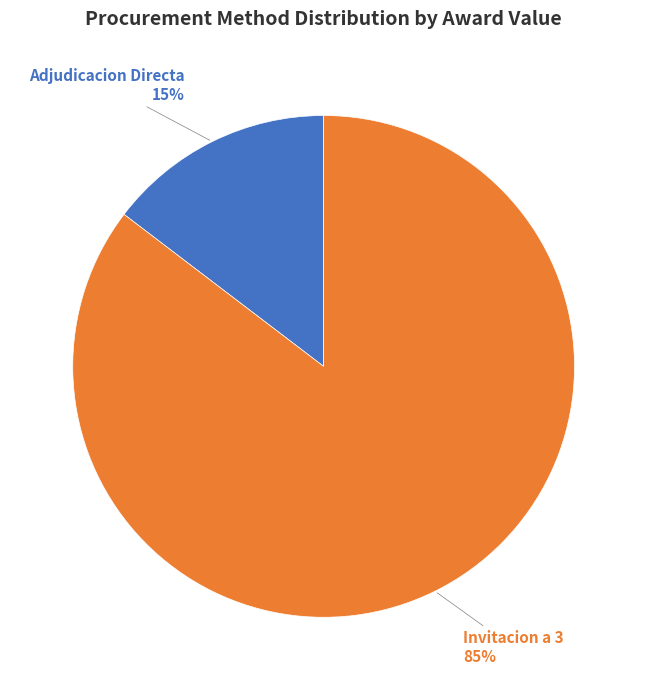

Is it true that Adjudicacion Directa is 1% of the pie?

False